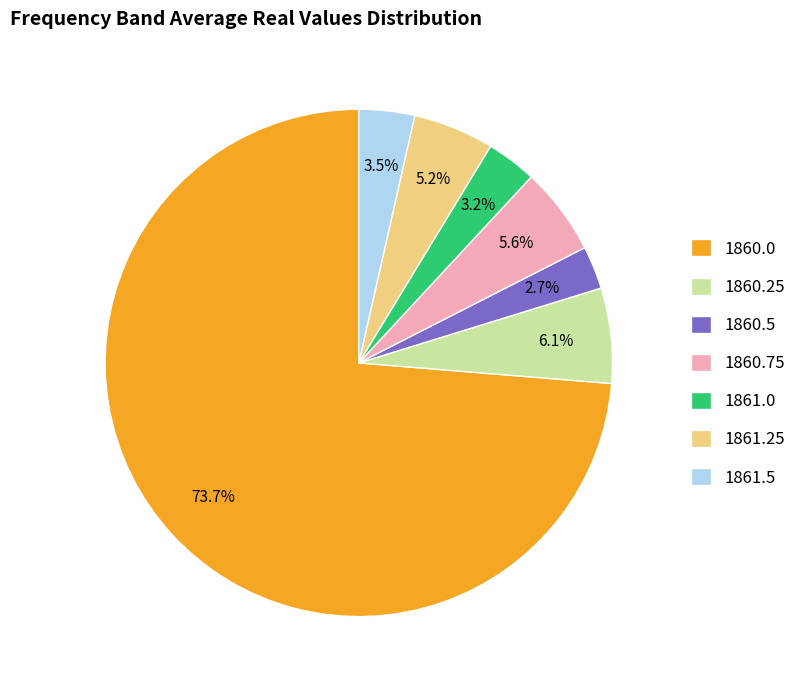

Count the number of slices in the pie.

7